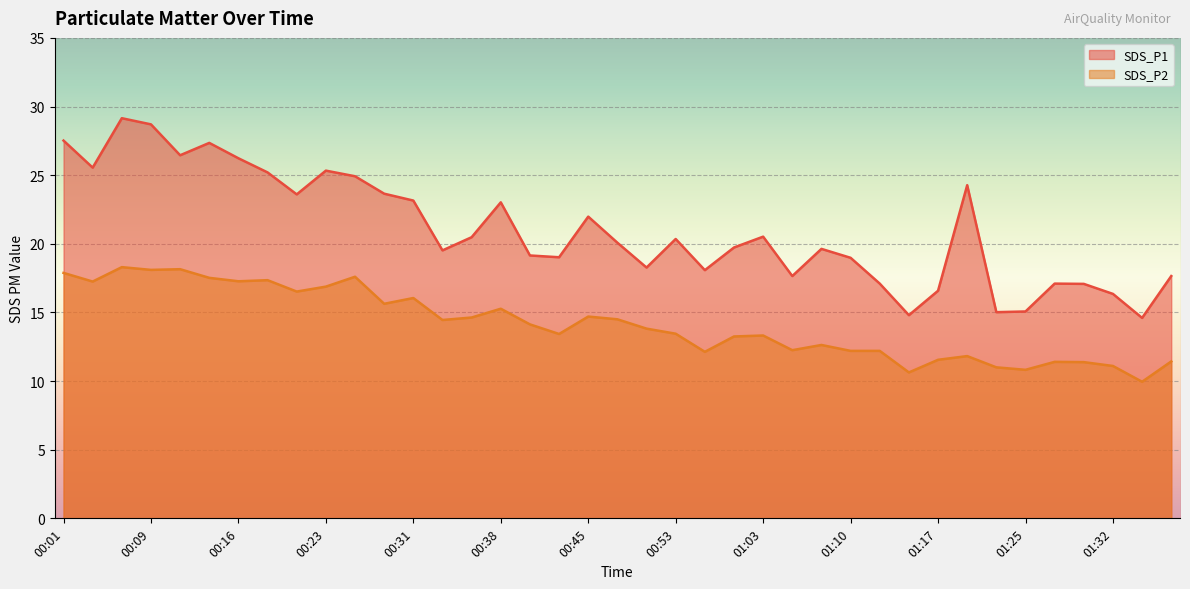

What is the difference between the SDS_P2 values at 00:36 and 00:21?

1.9